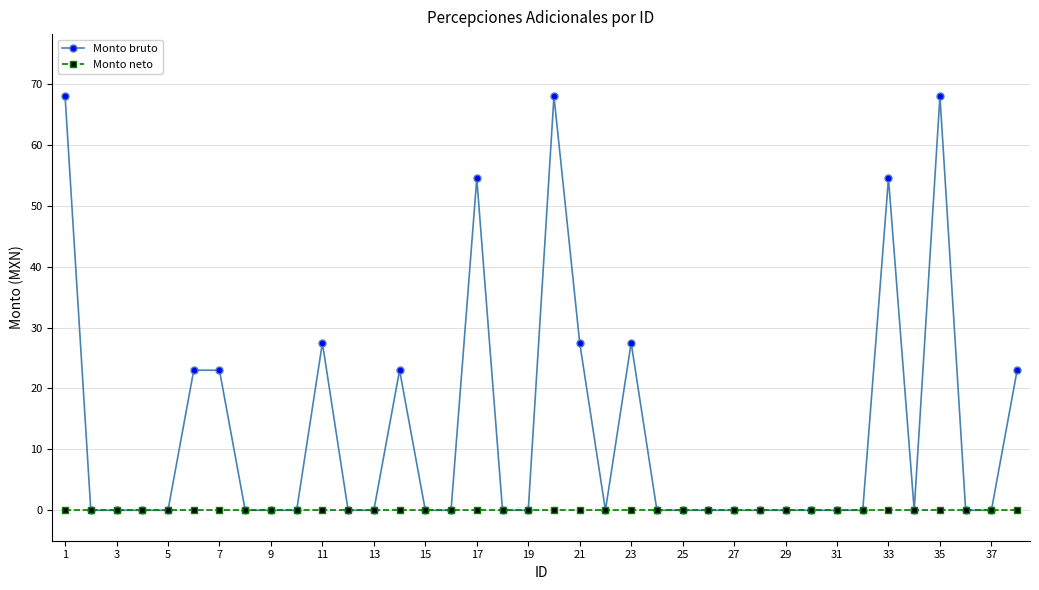

Reading left to right, extract all data points from this chart.

Monto bruto: 68.0	0.0	0.0	0.0	0.0	23.0	23.0	0.0	0.0	0.0	27.5	0.0	0.0	23.0	0.0	0.0	54.5	0.0	0.0	68.0	27.5	0.0	27.5	0.0	0.0	0.0	0.0	0.0	0.0	0.0	0.0	0.0	54.5	0.0	68.0	0.0	0.0	23.0
Monto neto: 0.0	0.0	0.0	0.0	0.0	0.0	0.0	0.0	0.0	0.0	0.0	0.0	0.0	0.0	0.0	0.0	0.0	0.0	0.0	0.0	0.0	0.0	0.0	0.0	0.0	0.0	0.0	0.0	0.0	0.0	0.0	0.0	0.0	0.0	0.0	0.0	0.0	0.0